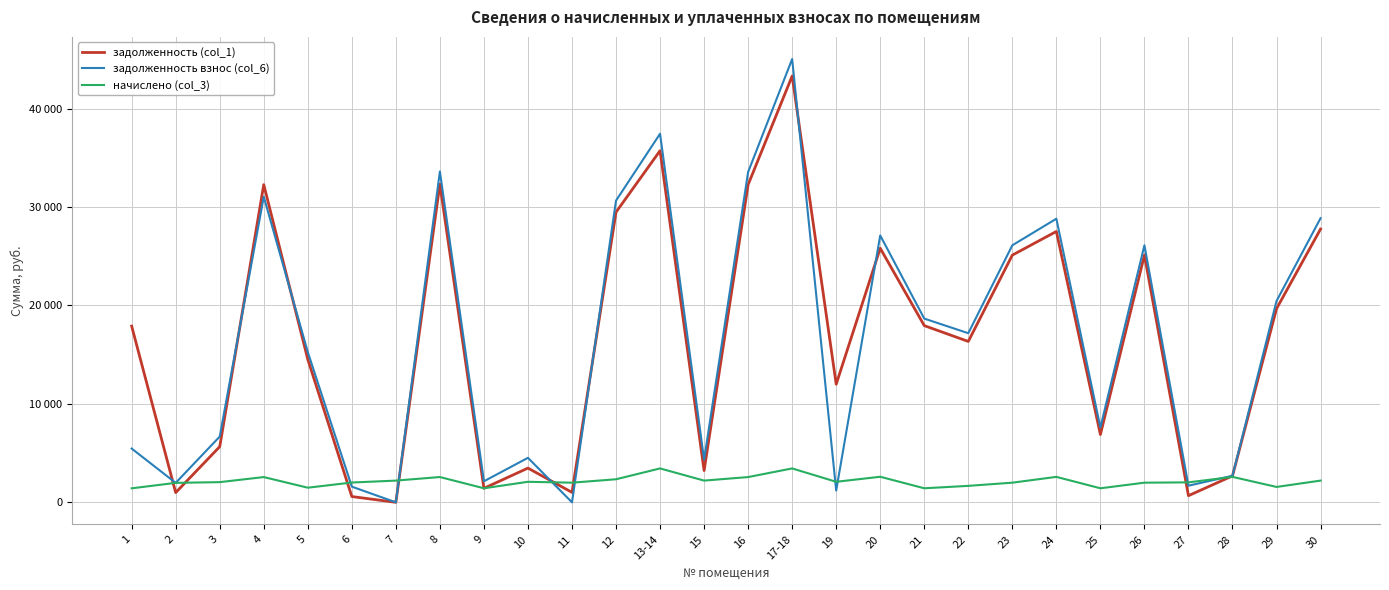

How many interior local peaks does the задолженность (col_1) series have?

8